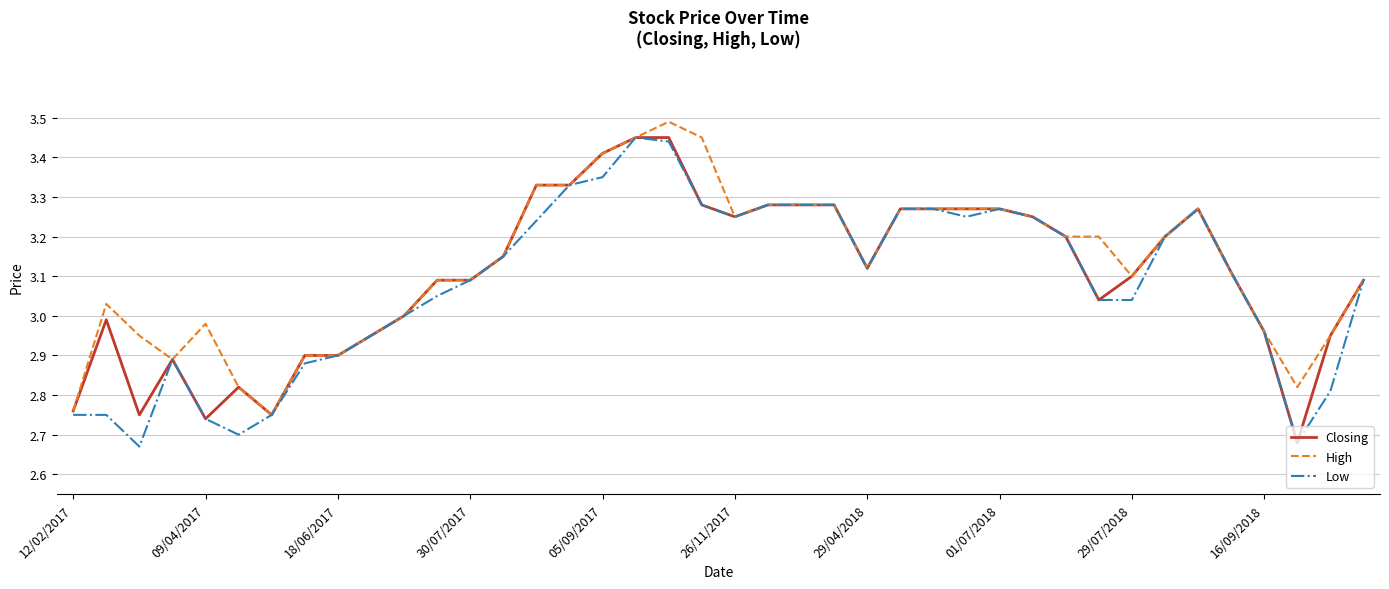

Rank the series by their average value, from lowest to highest.

Low, Closing, High